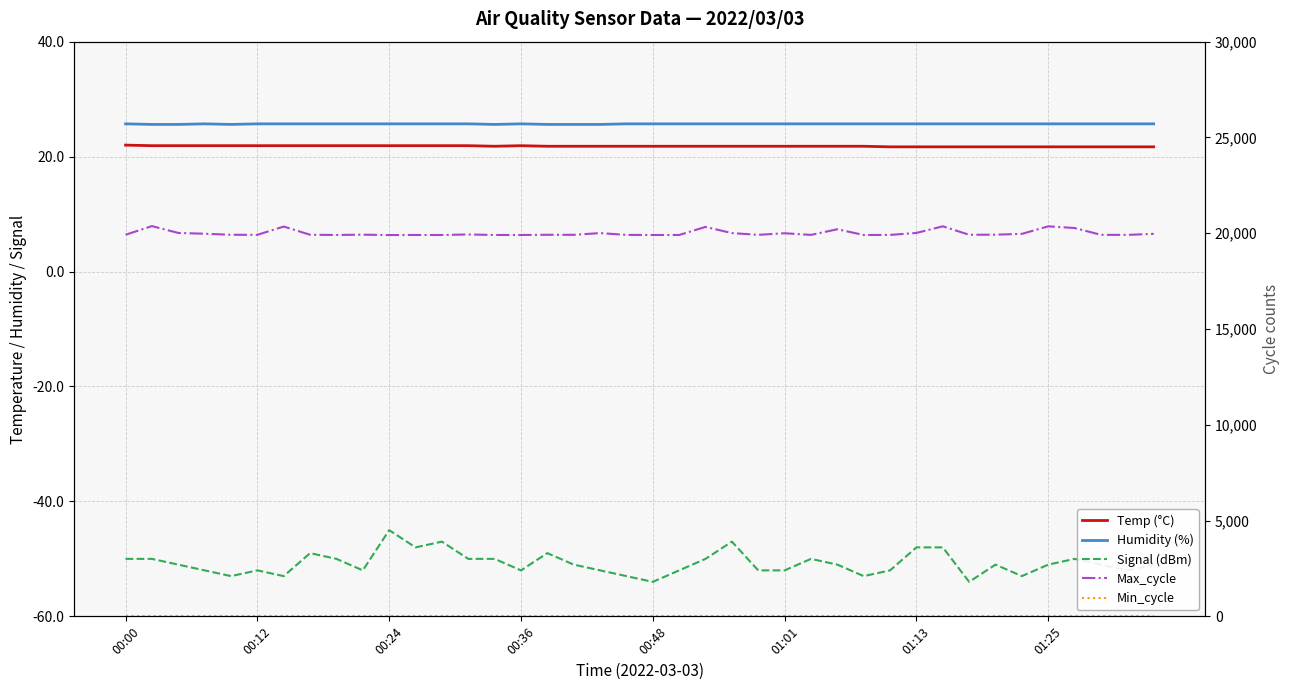

What is the difference between the maximum and second lowest values in the Signal (dBm) series?

9.0